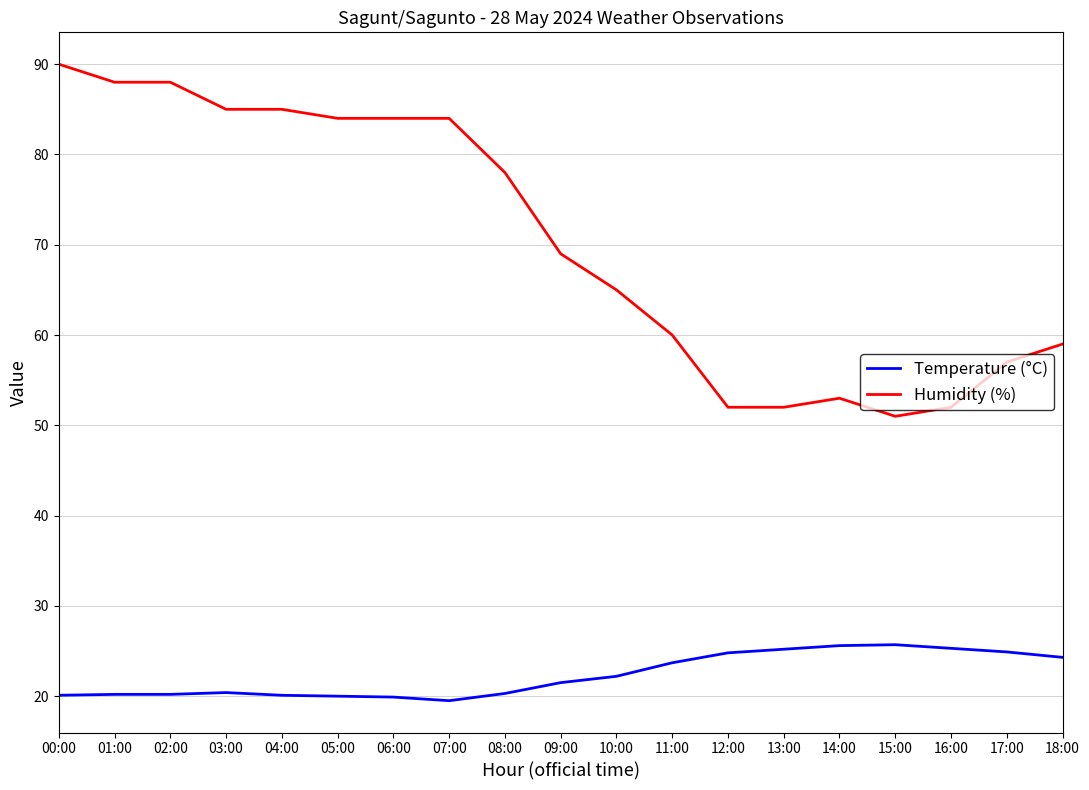

True or false: Temperature (°C) and Humidity (%) cross at least once.

False